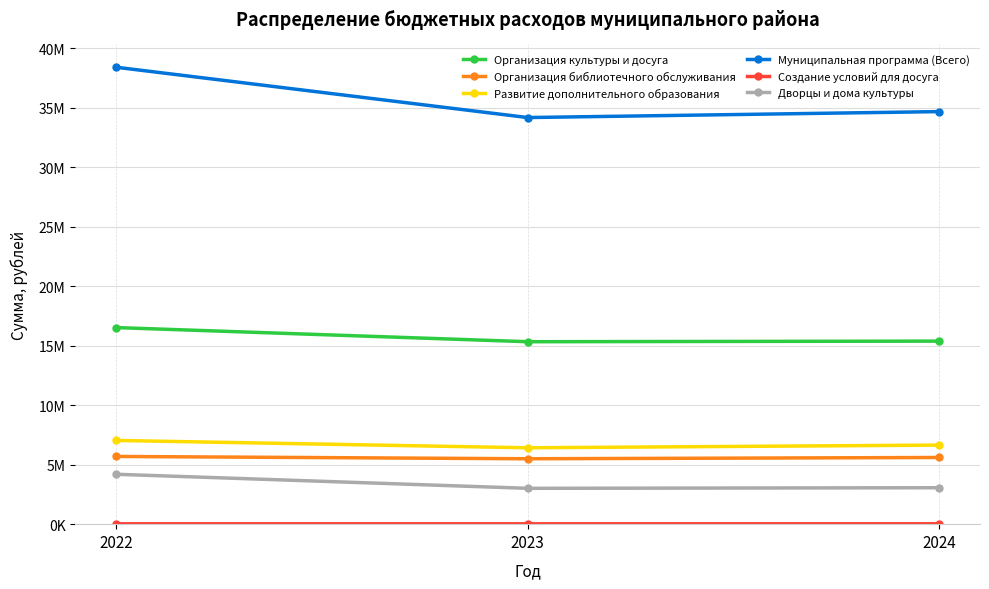

What is the value of the Организация культуры и досуга point at the 3rd from the left?

15391772.4